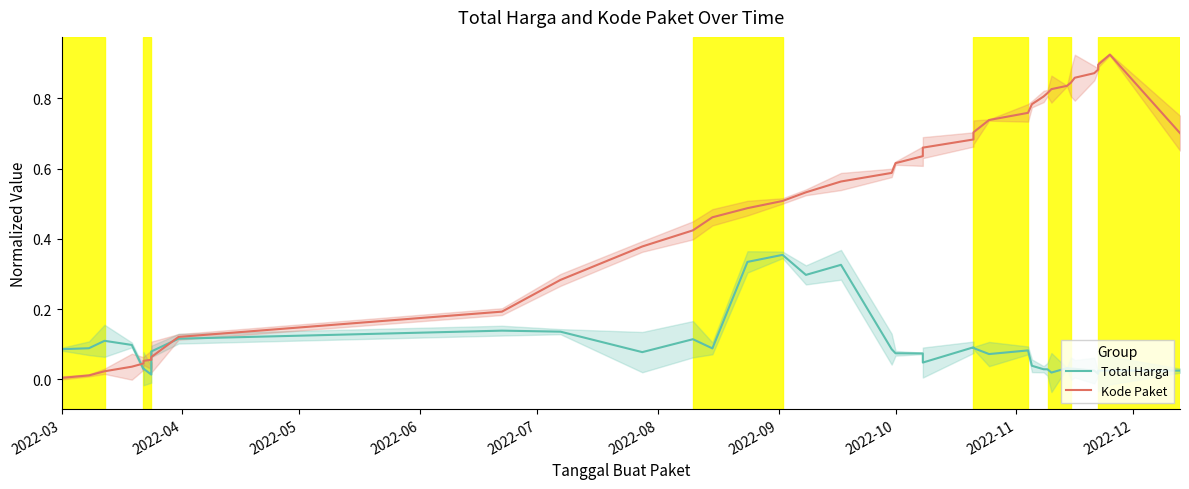

What is the sum of all Total Harga values?

3.5